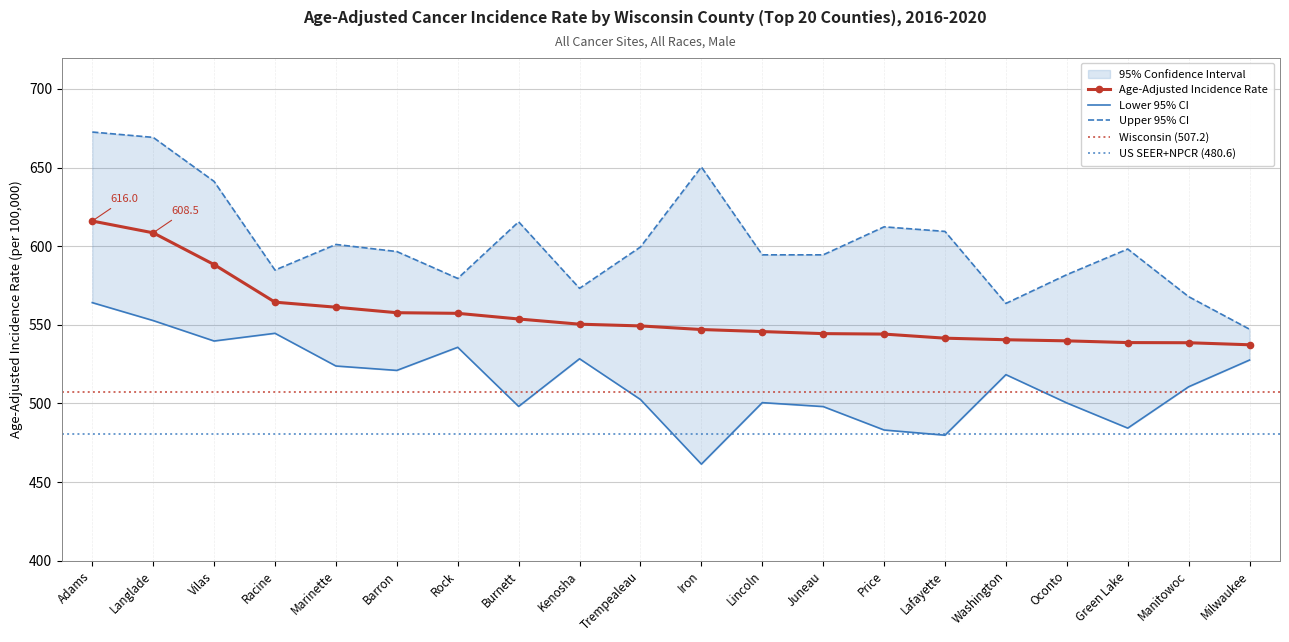

Which category has the lowest value in the Age-Adjusted Incidence Rate series?

Milwaukee